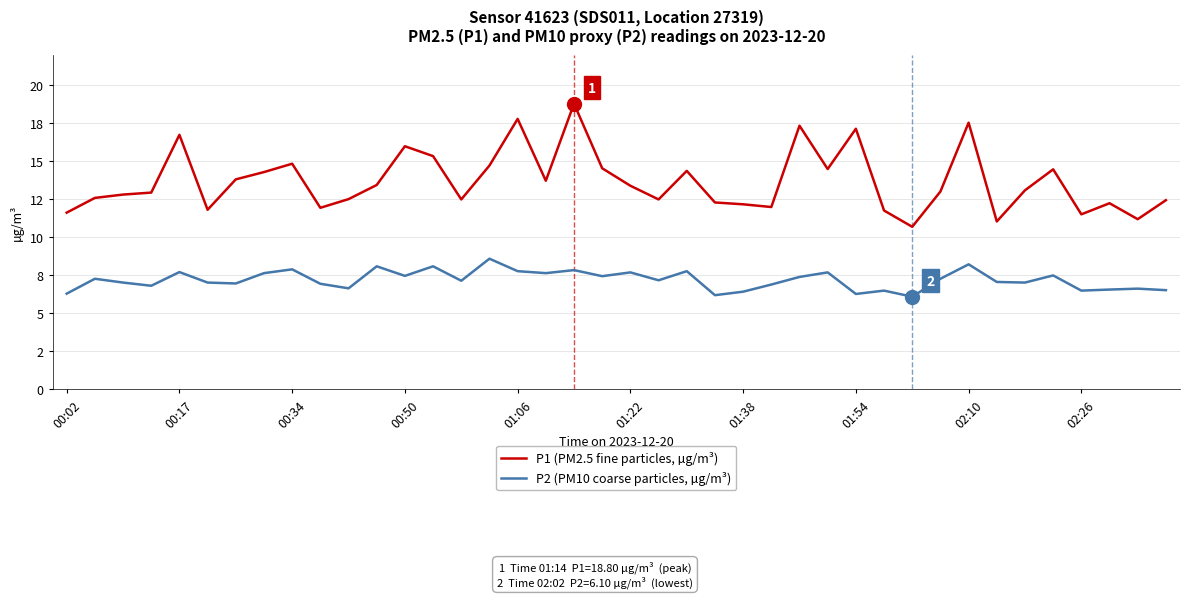

What are all the series names shown in the legend?

P1 (PM2.5 fine particles, µg/m³), P2 (PM10 coarse particles, µg/m³)